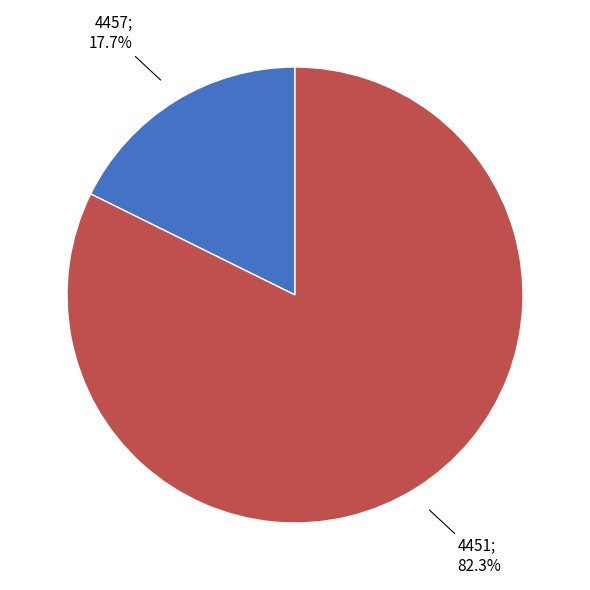

Is there a majority slice in this chart?

Yes